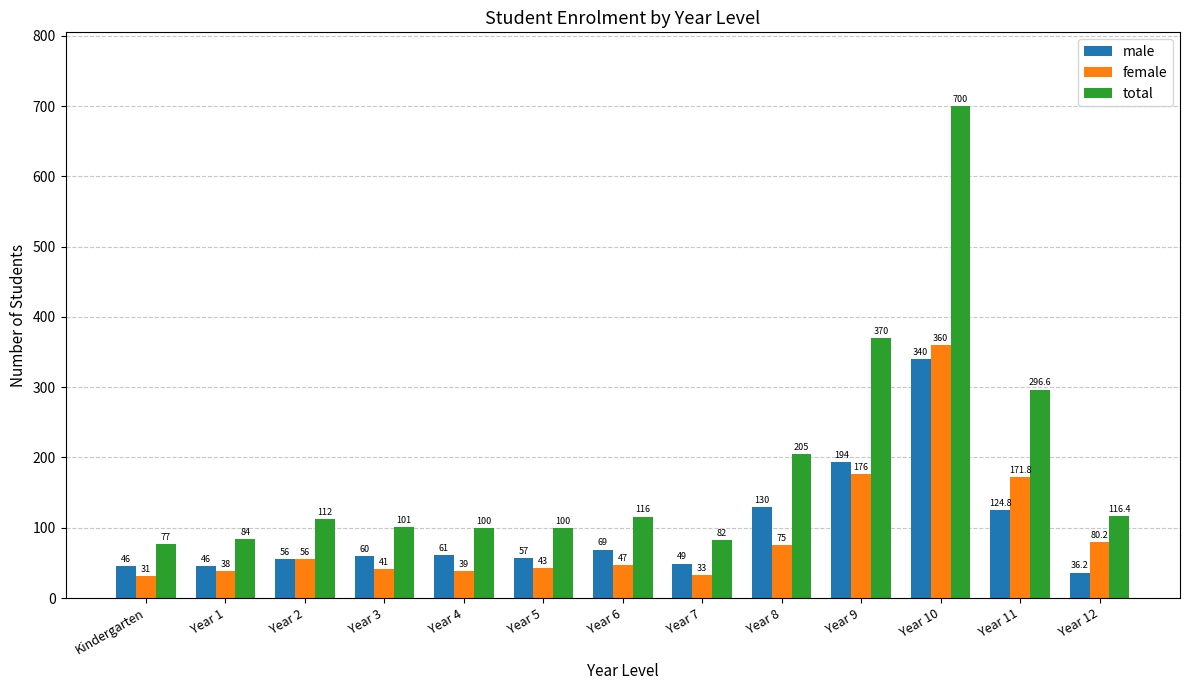

What is the smallest value displayed?

31.0